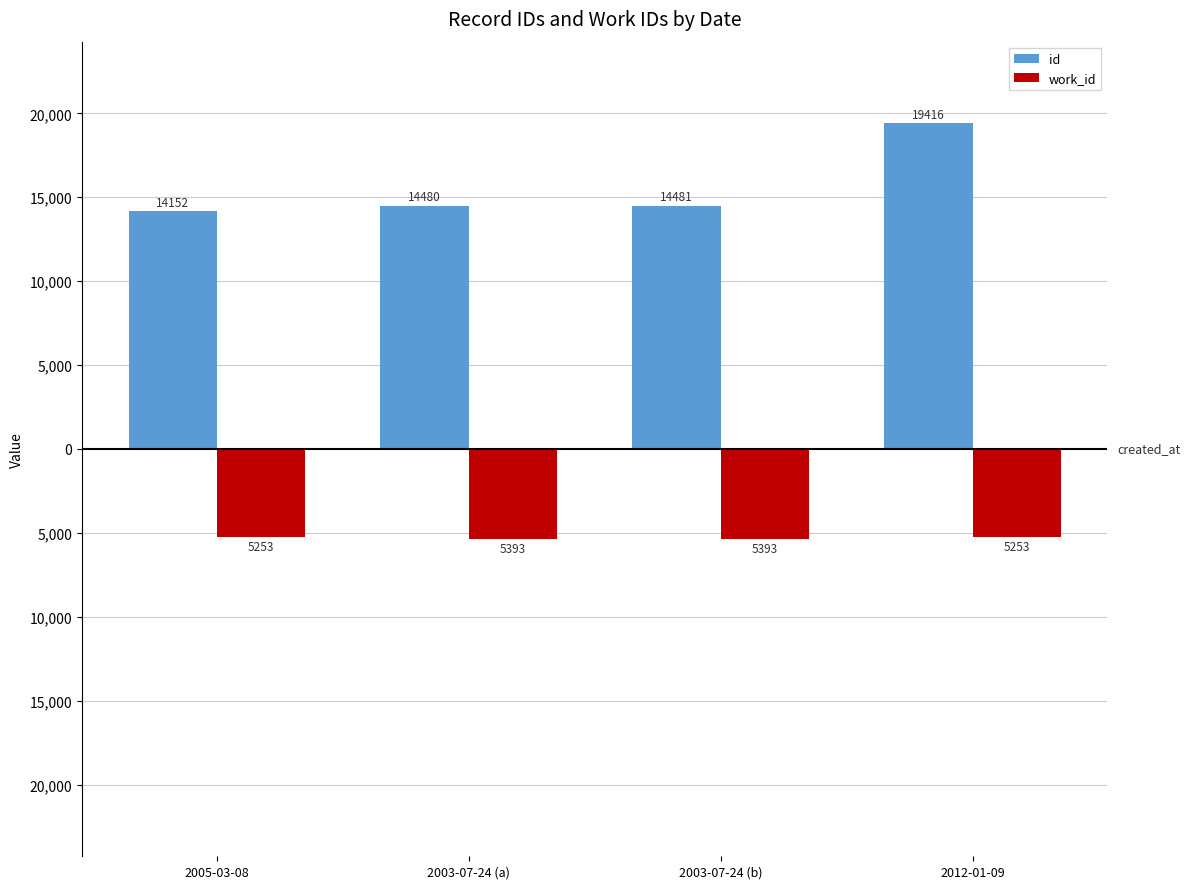

Are the bars horizontal?

No